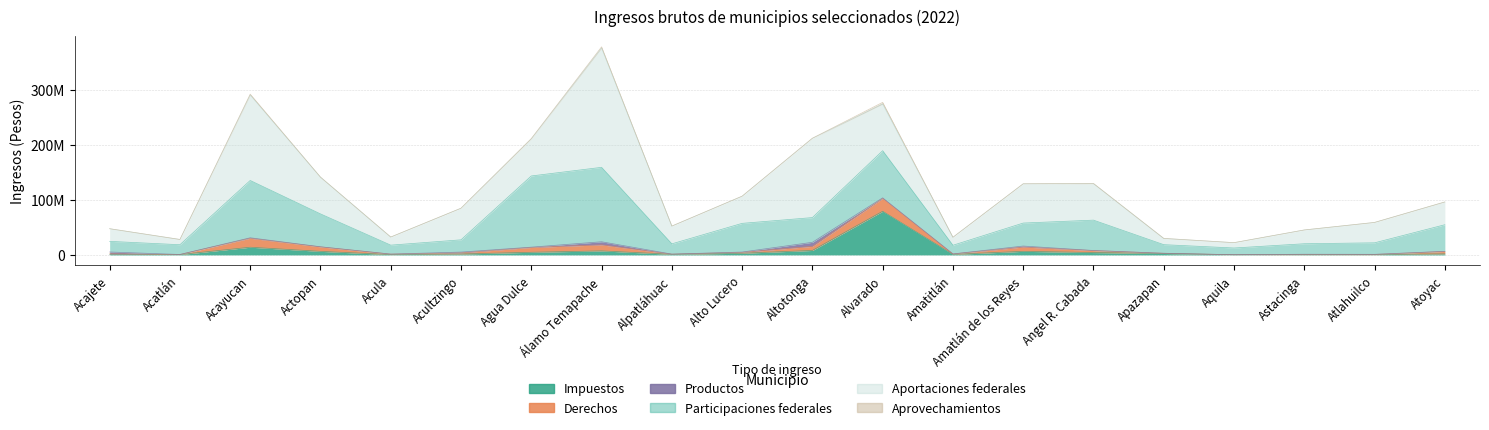

At which category is the sum across all series the highest?

Álamo Temapache